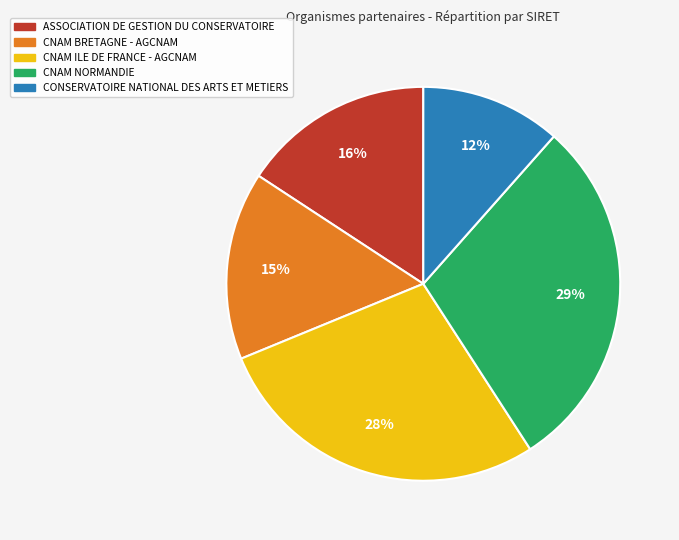

Is the sum of CNAM BRETAGNE - AGCNAM and CONSERVATOIRE NATIONAL DES ARTS ET METIERS greater than half?

No